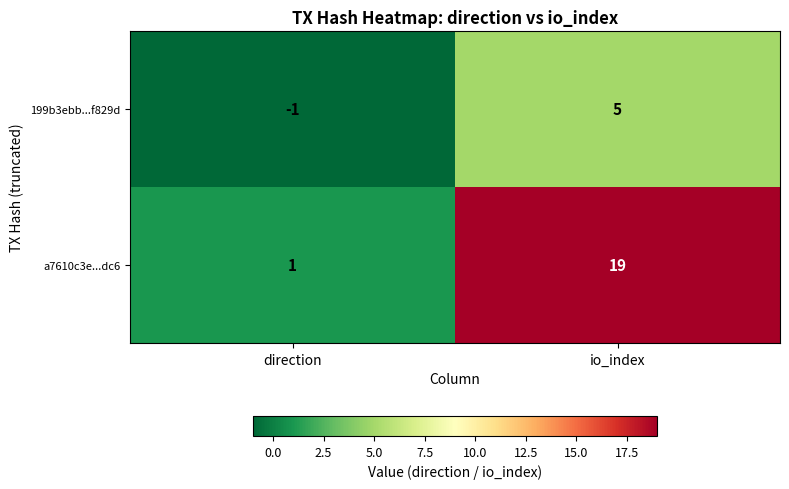

Which series has the widest spread of values?

a7610c3e...dc6